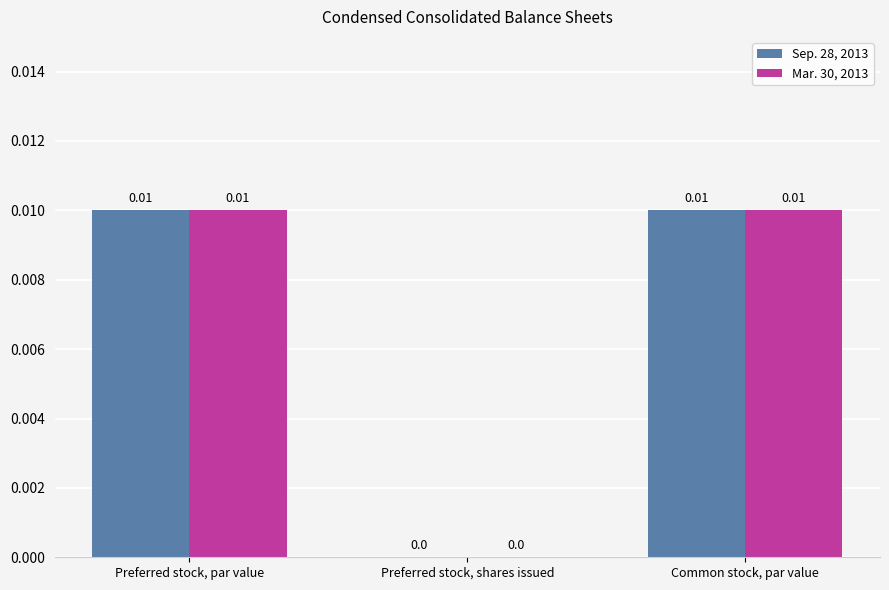

Where is Mar. 30, 2013 nearest to the value 0?

Preferred stock, shares issued